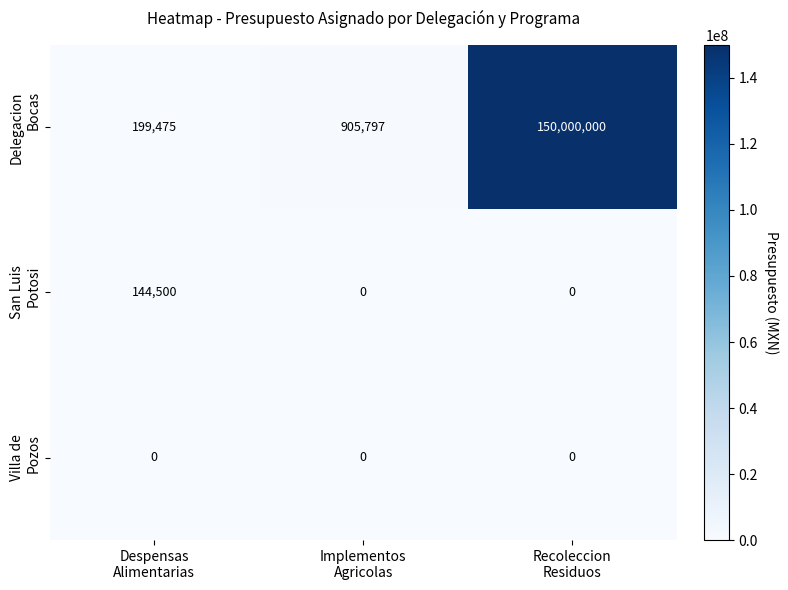

What is the greatest value displayed?

150000000